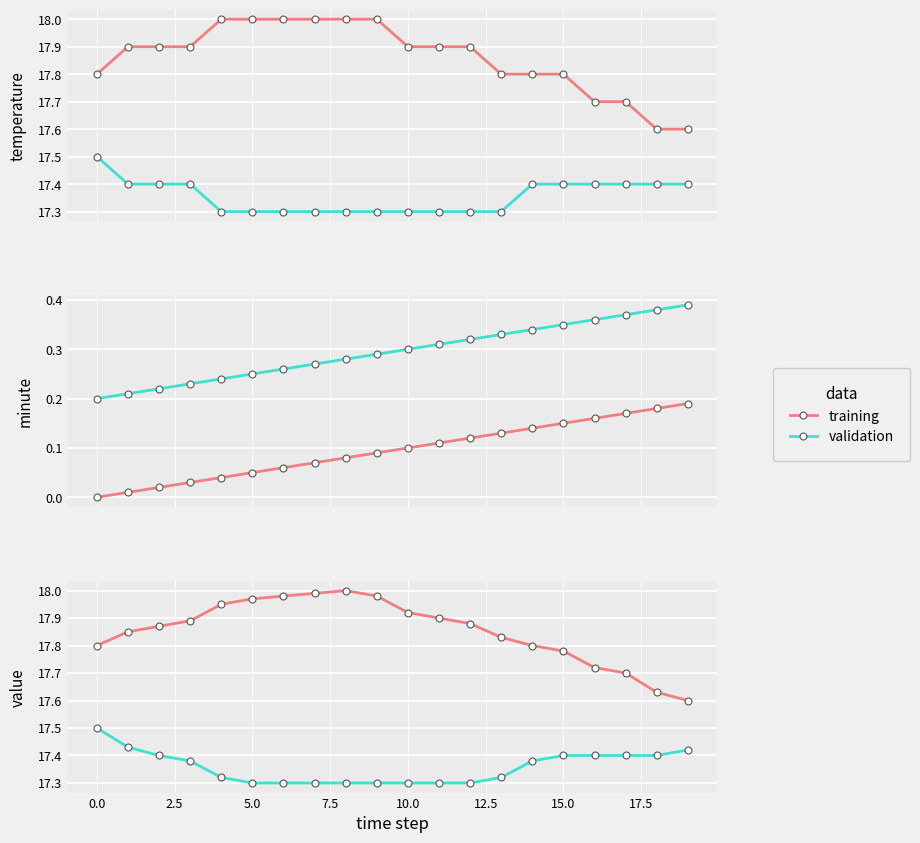

What is the minimum value shown in the chart?

17.3